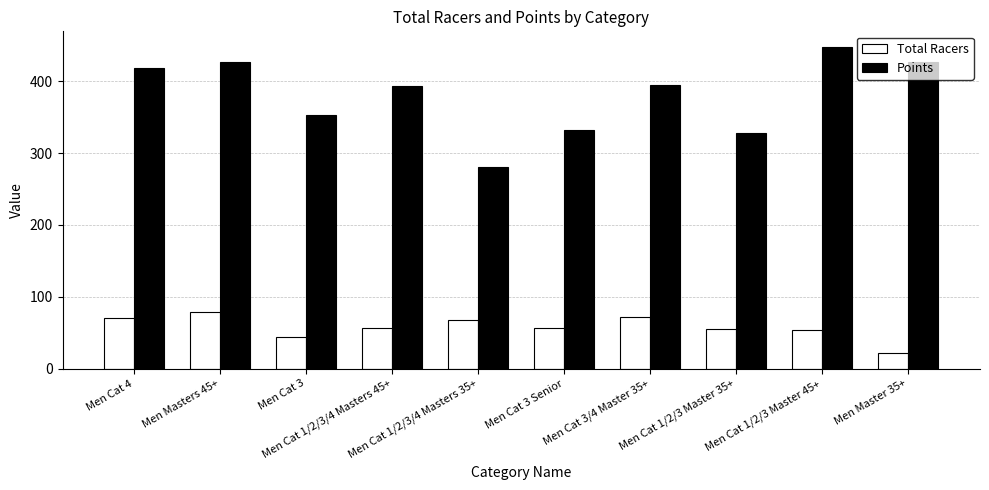

What is the total value across all series at Men Cat 3/4 Master 35+?

467.4